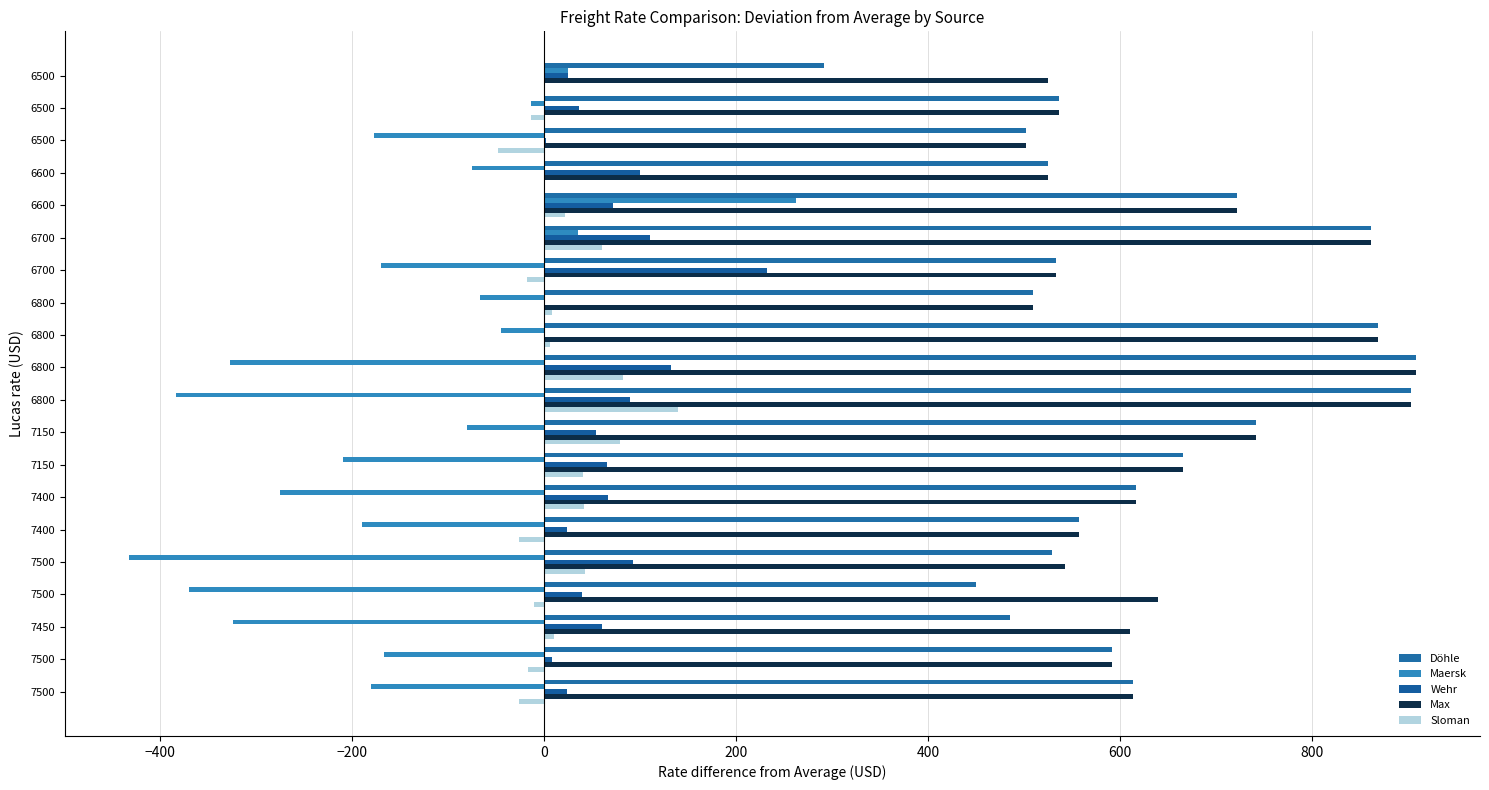

Count the number of categories in the chart.

20